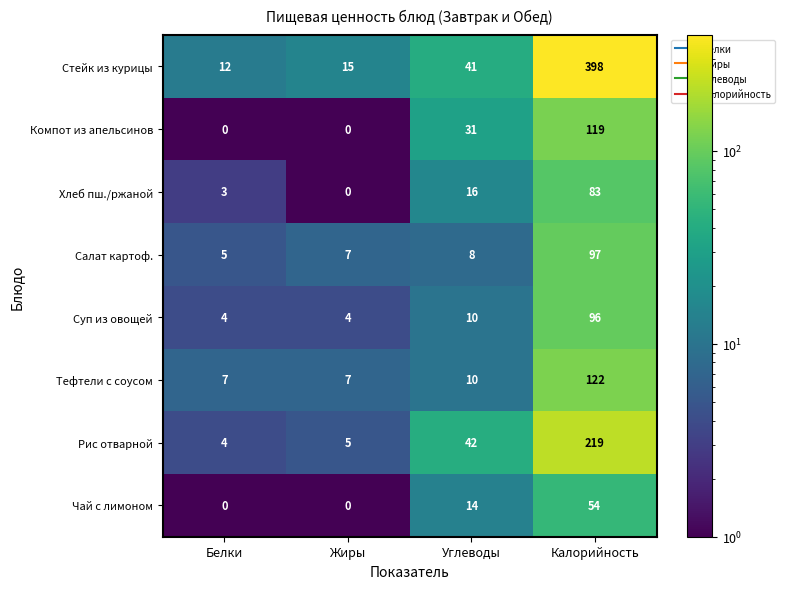

Is it true that Салат картоф. equals 9 at Белки?

False